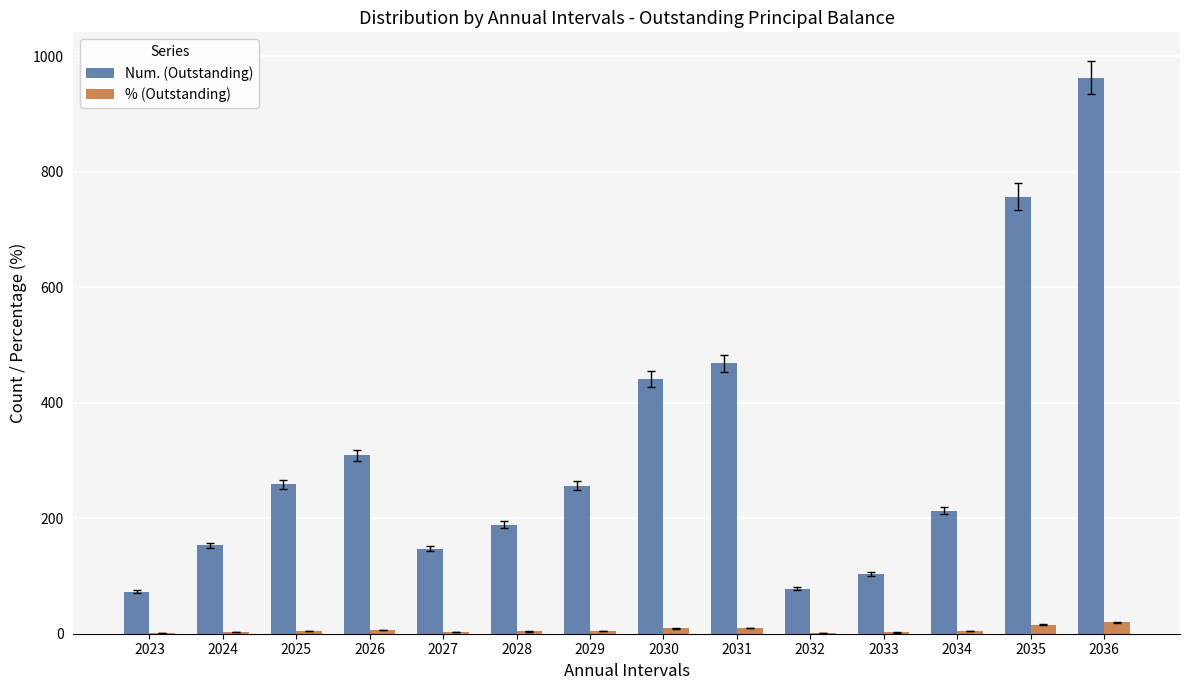

What is the sum of all % (Outstanding) values?

90.7